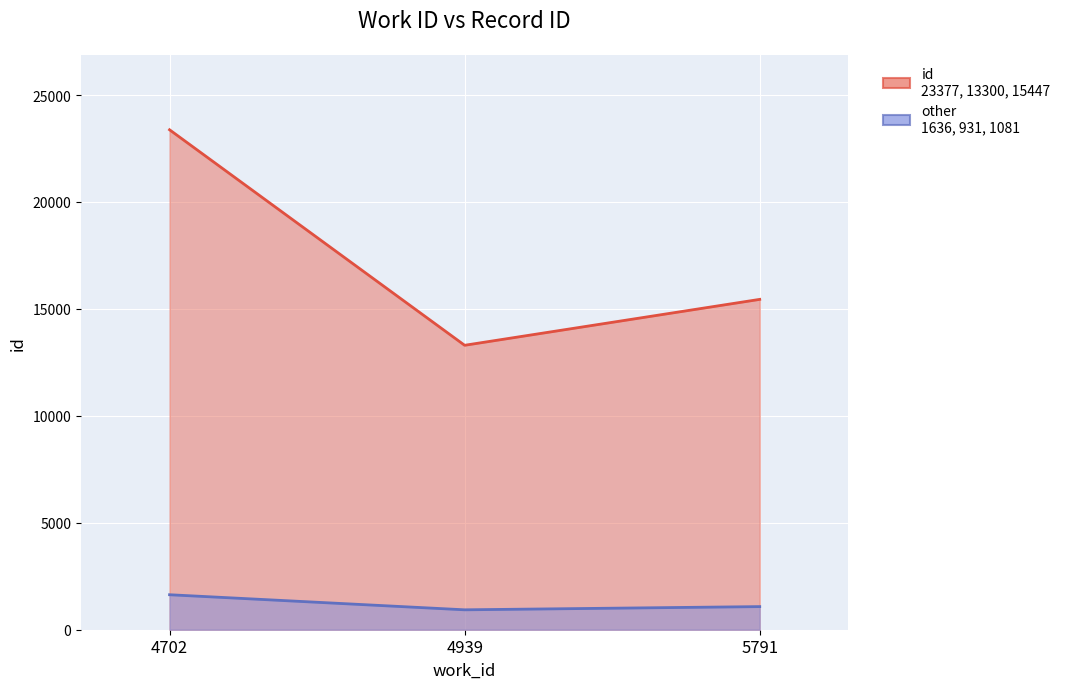

True or false: the data shows 23377 at 4702.

True